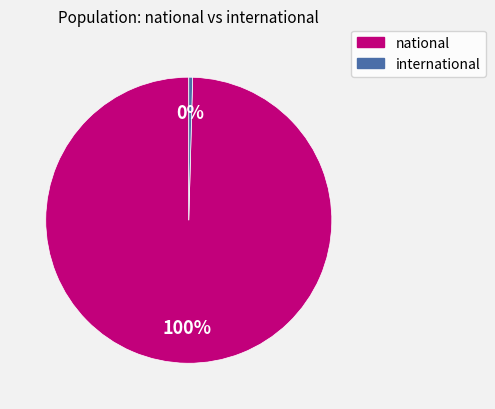

Is there a majority slice in this chart?

Yes